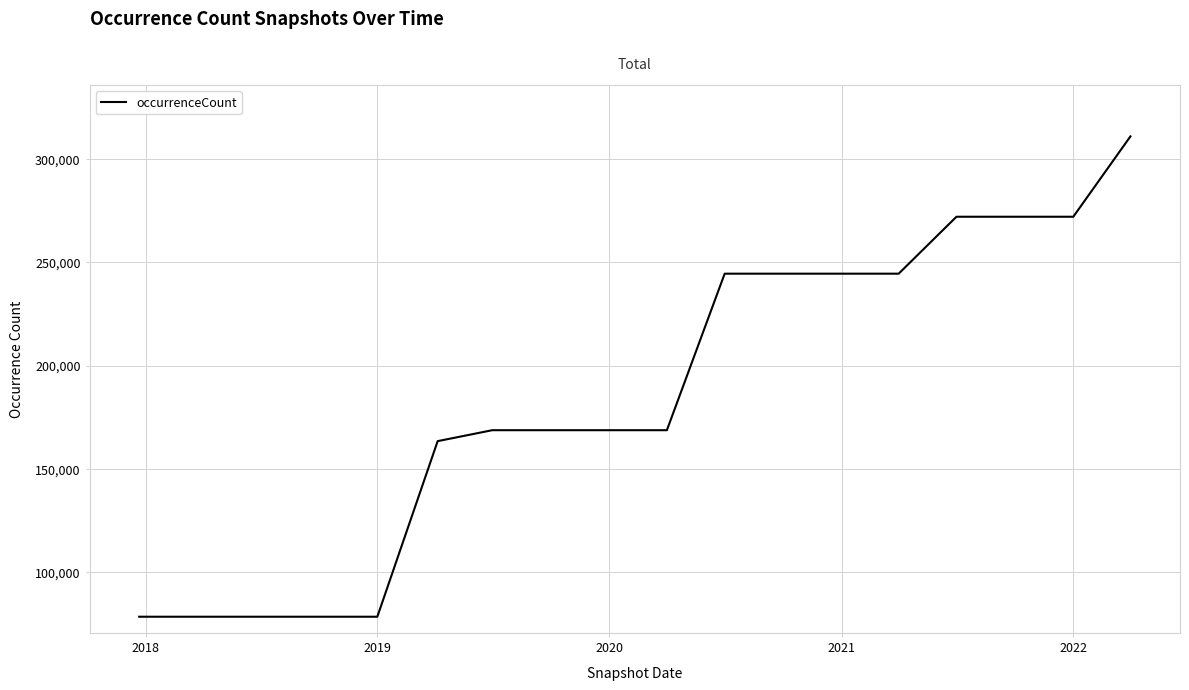

Reading left to right, list all the values displayed in this chart.

78231	78231	78231	78231	78231	163355	168662	168662	168662	168662	244543	244543	244543	244543	272144	272144	272144	311111